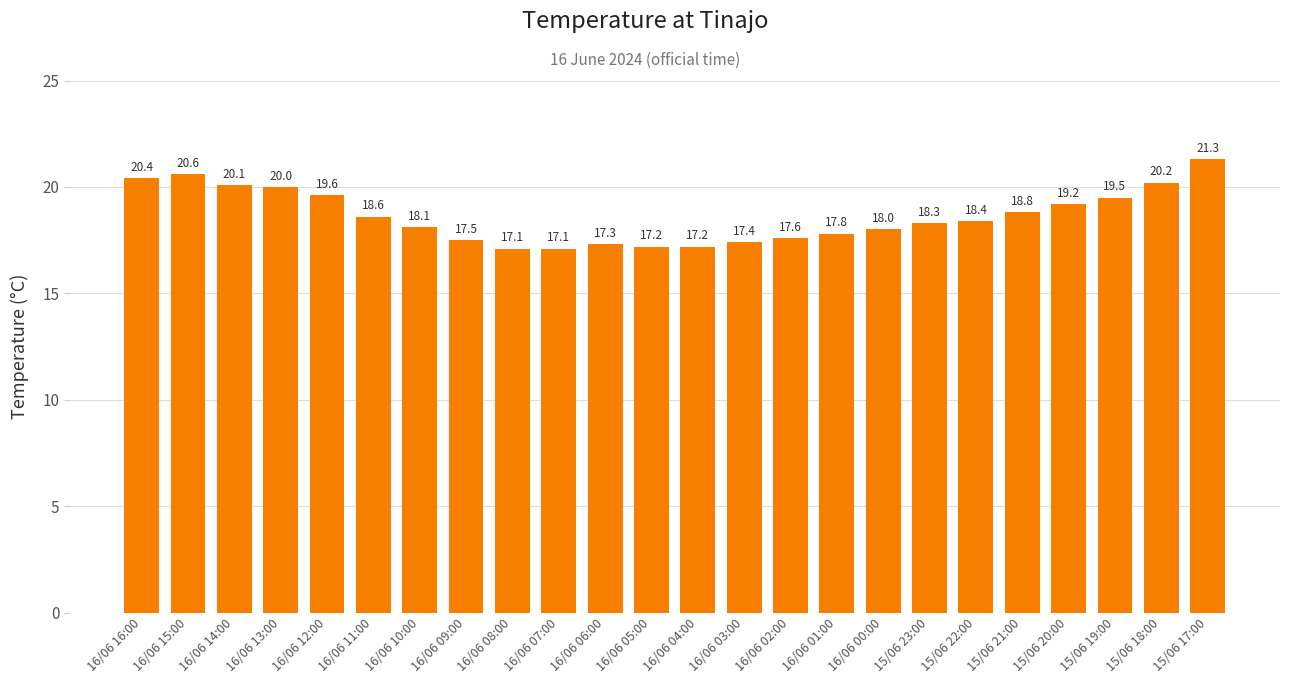

What is the change in value from 16/06 01:00 to 15/06 21:00?

+1.0